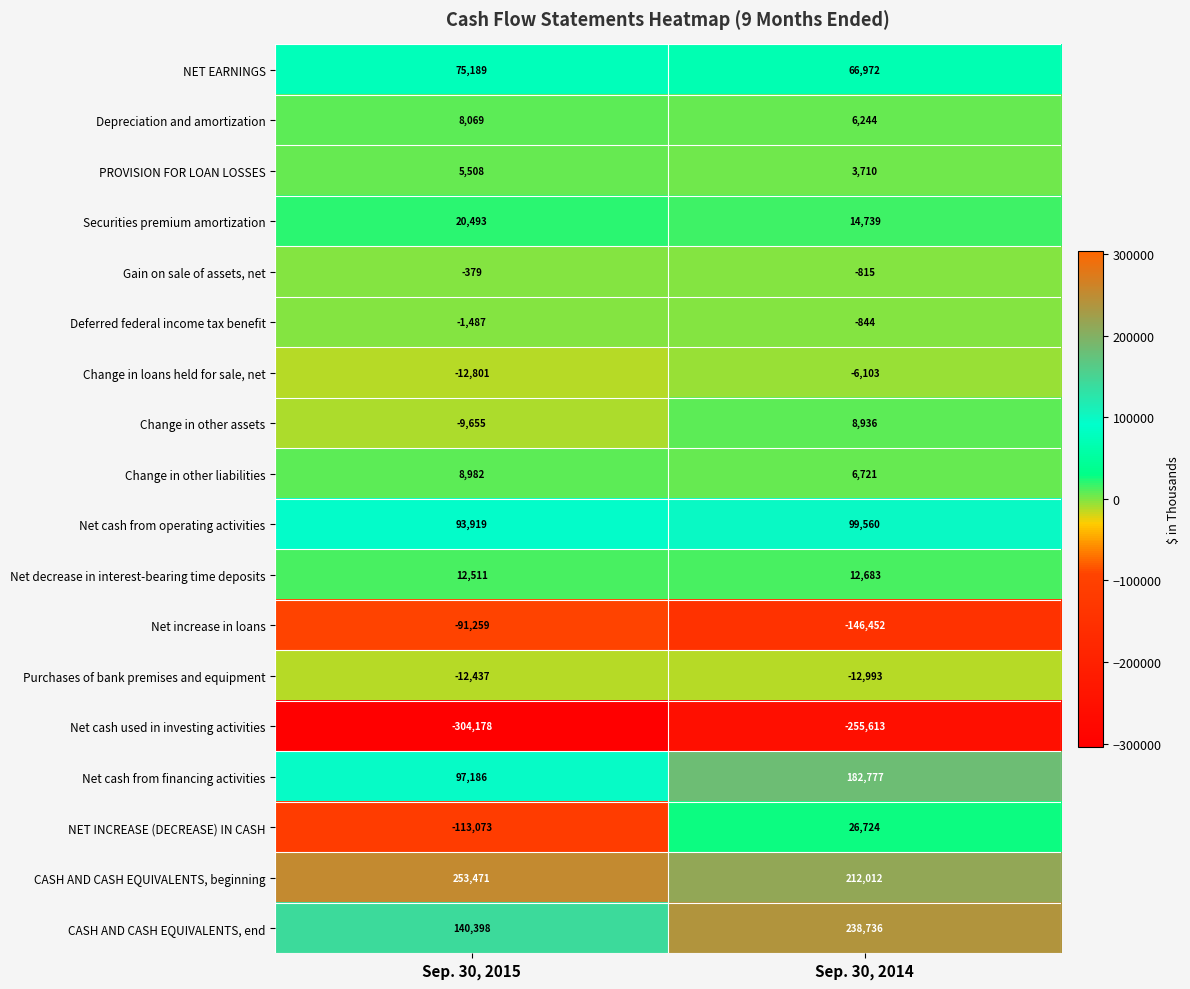

Which series has the largest range (max minus min)?

NET INCREASE (DECREASE) IN CASH